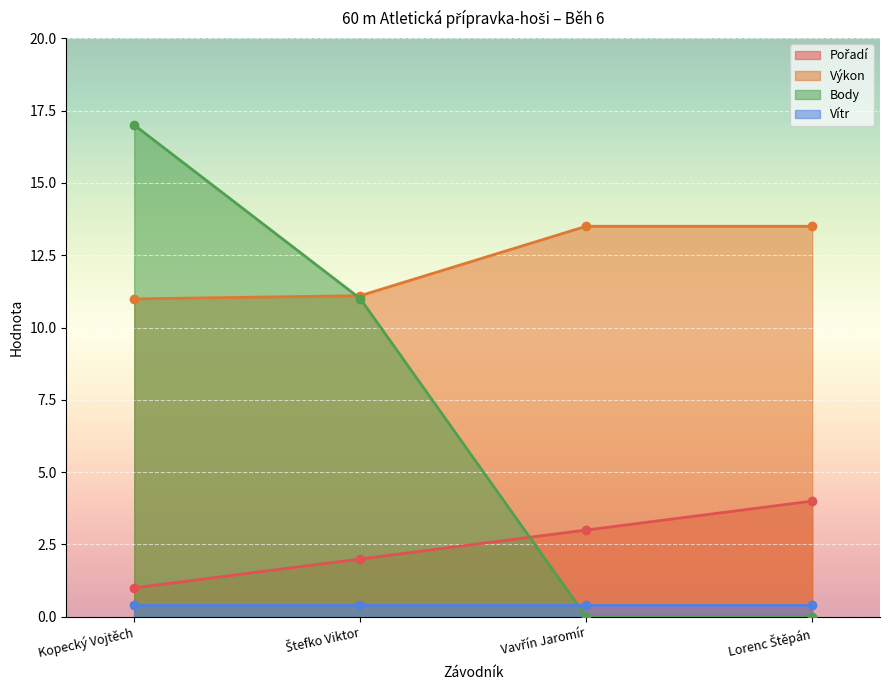

Count the number of categories in the chart.

4